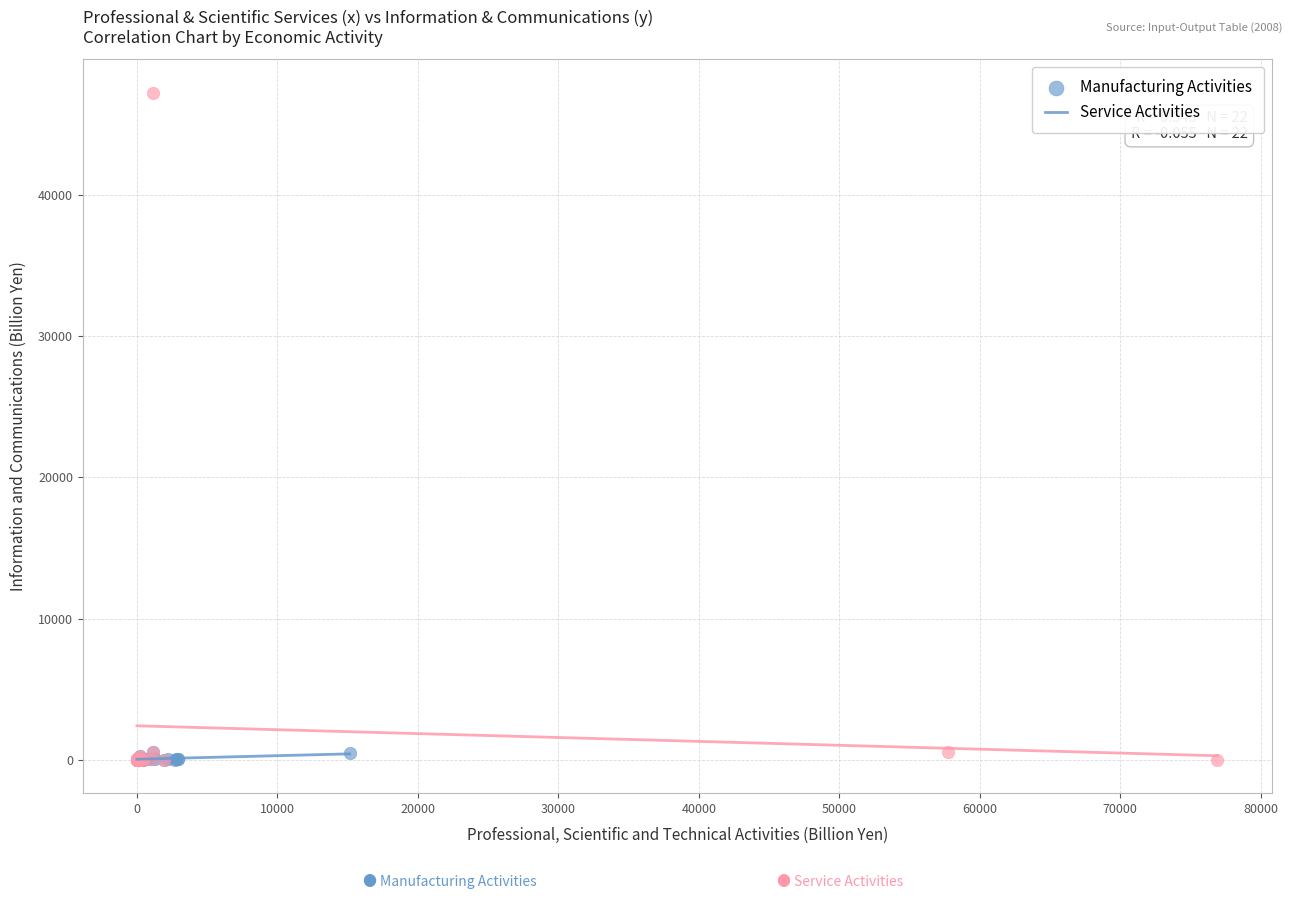

Which series reaches the maximum Y coordinate?

Service Activities